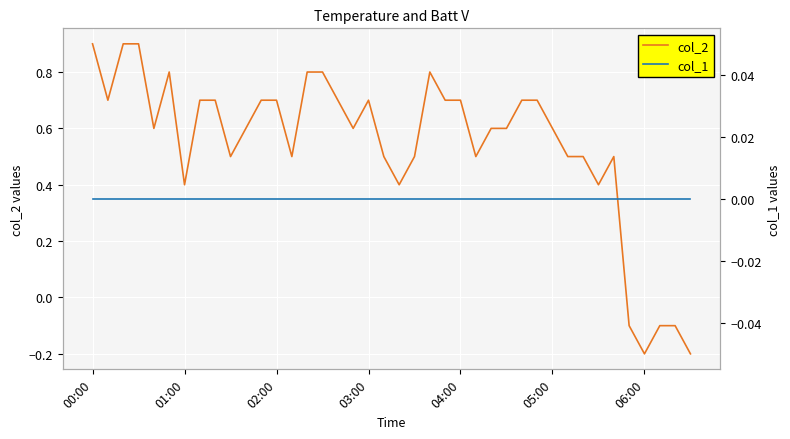

Where does the col_2 series first go above 0?

00:00